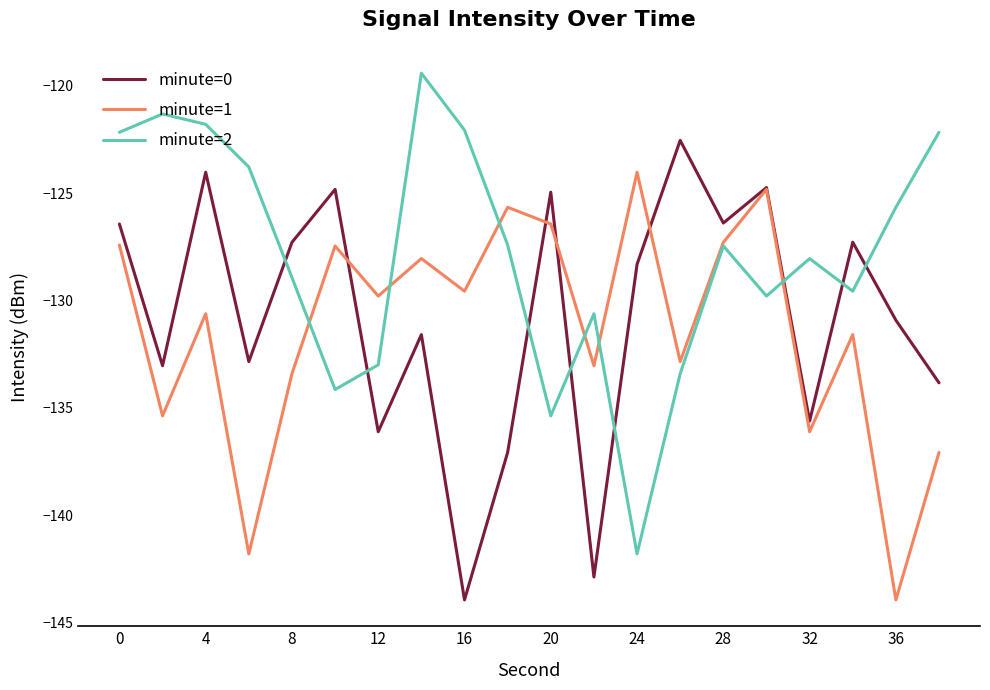

What are all the series names shown in the legend?

minute=0, minute=1, minute=2